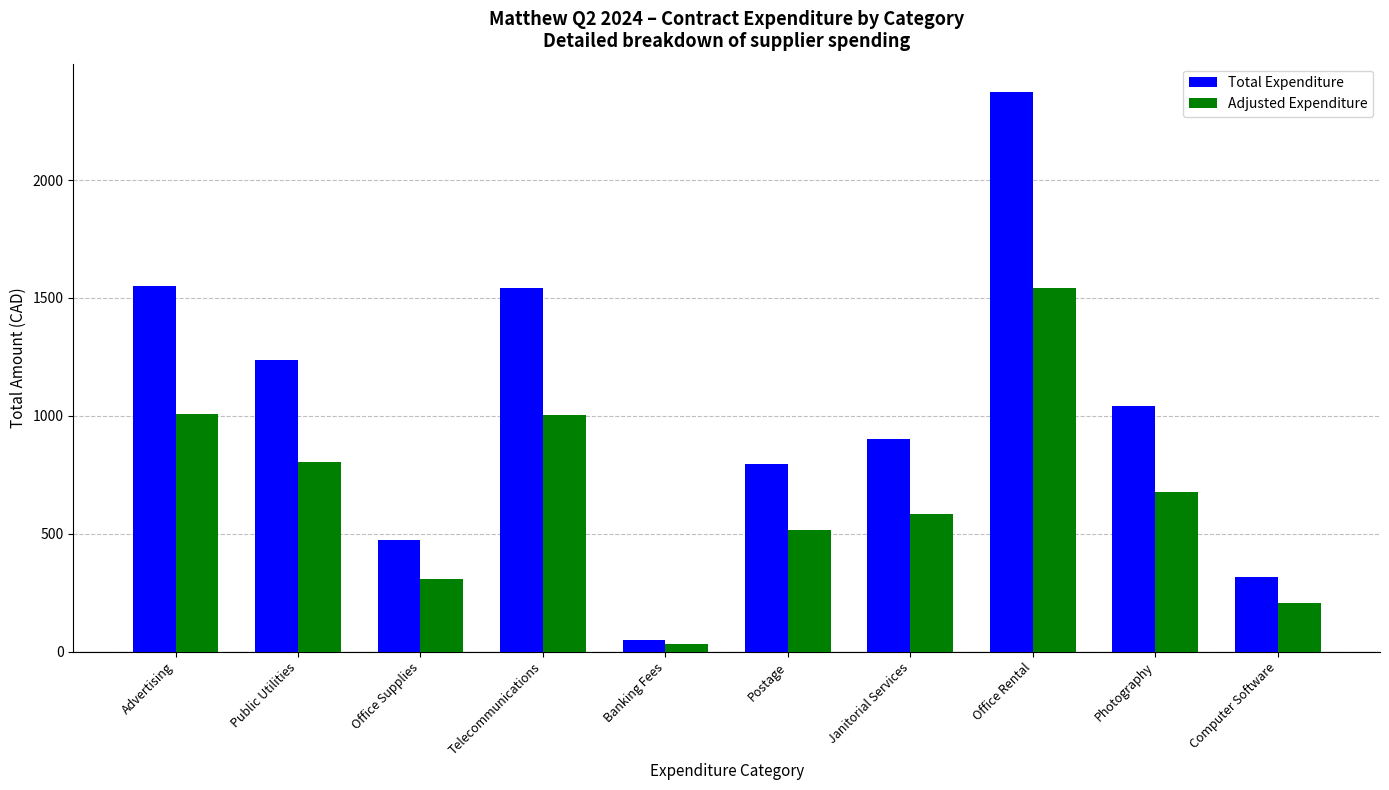

What is the sum of all Adjusted Expenditure values?

6682.3